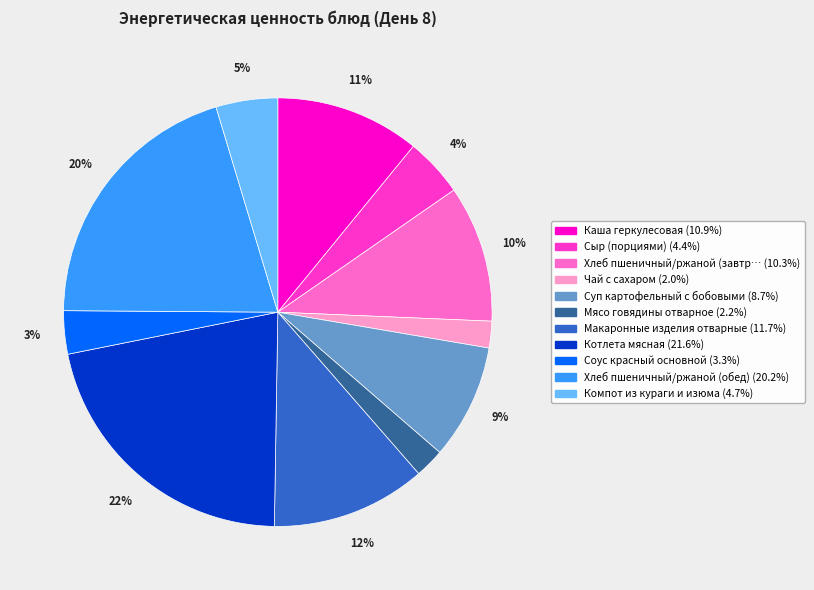

To the nearest percent, what is the average slice percentage?

9%